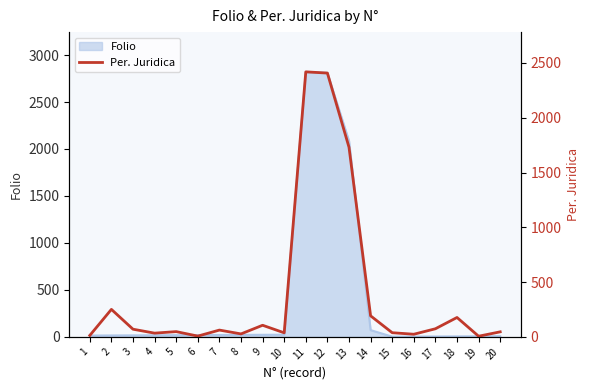

Is it true that the value at 16 is 42?

False